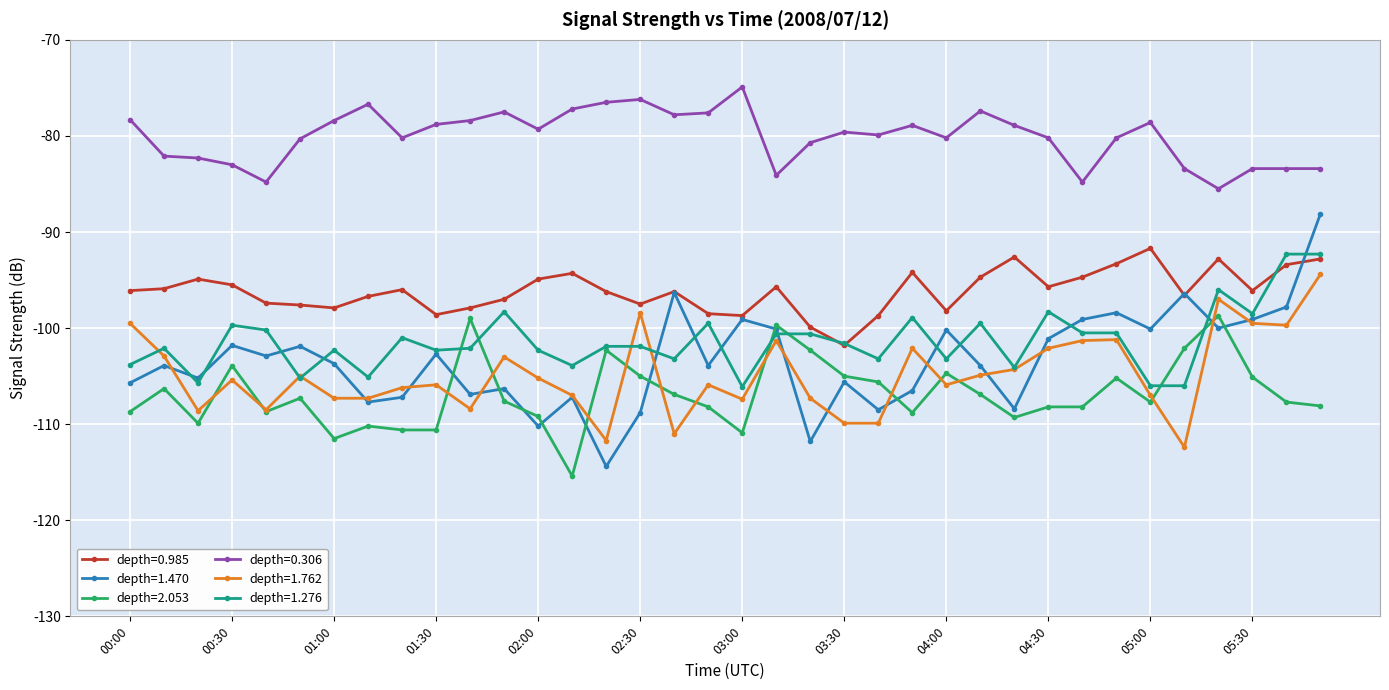

Which series has the largest total across all categories?

depth=0.306